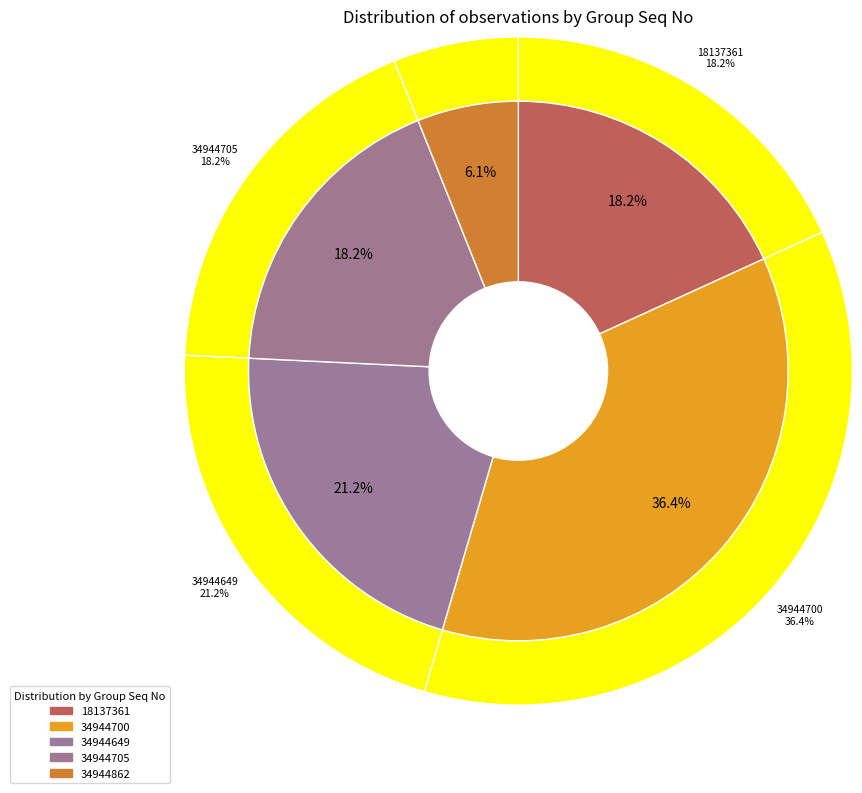

What percentage is the 18137361 slice, to the nearest percent?

18%